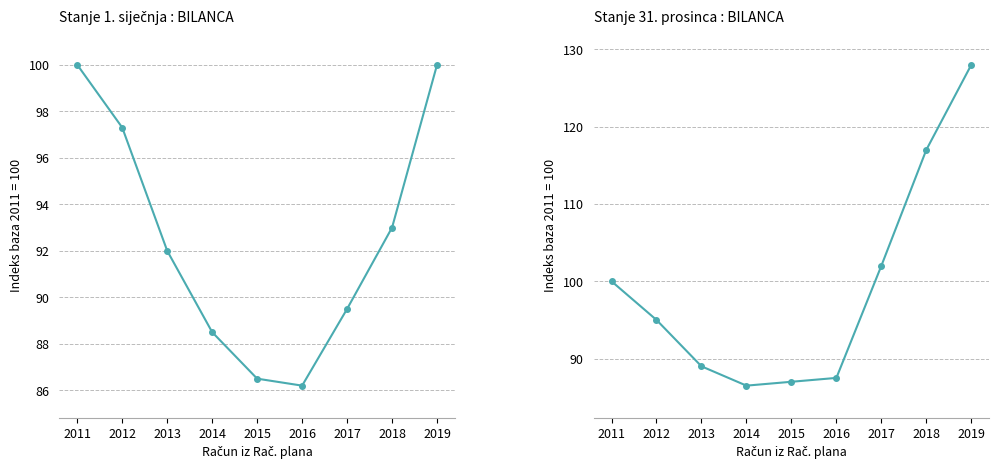

List the series in order of their peak value, lowest first.

Stanje 1. siječnja, Stanje 31. prosinca